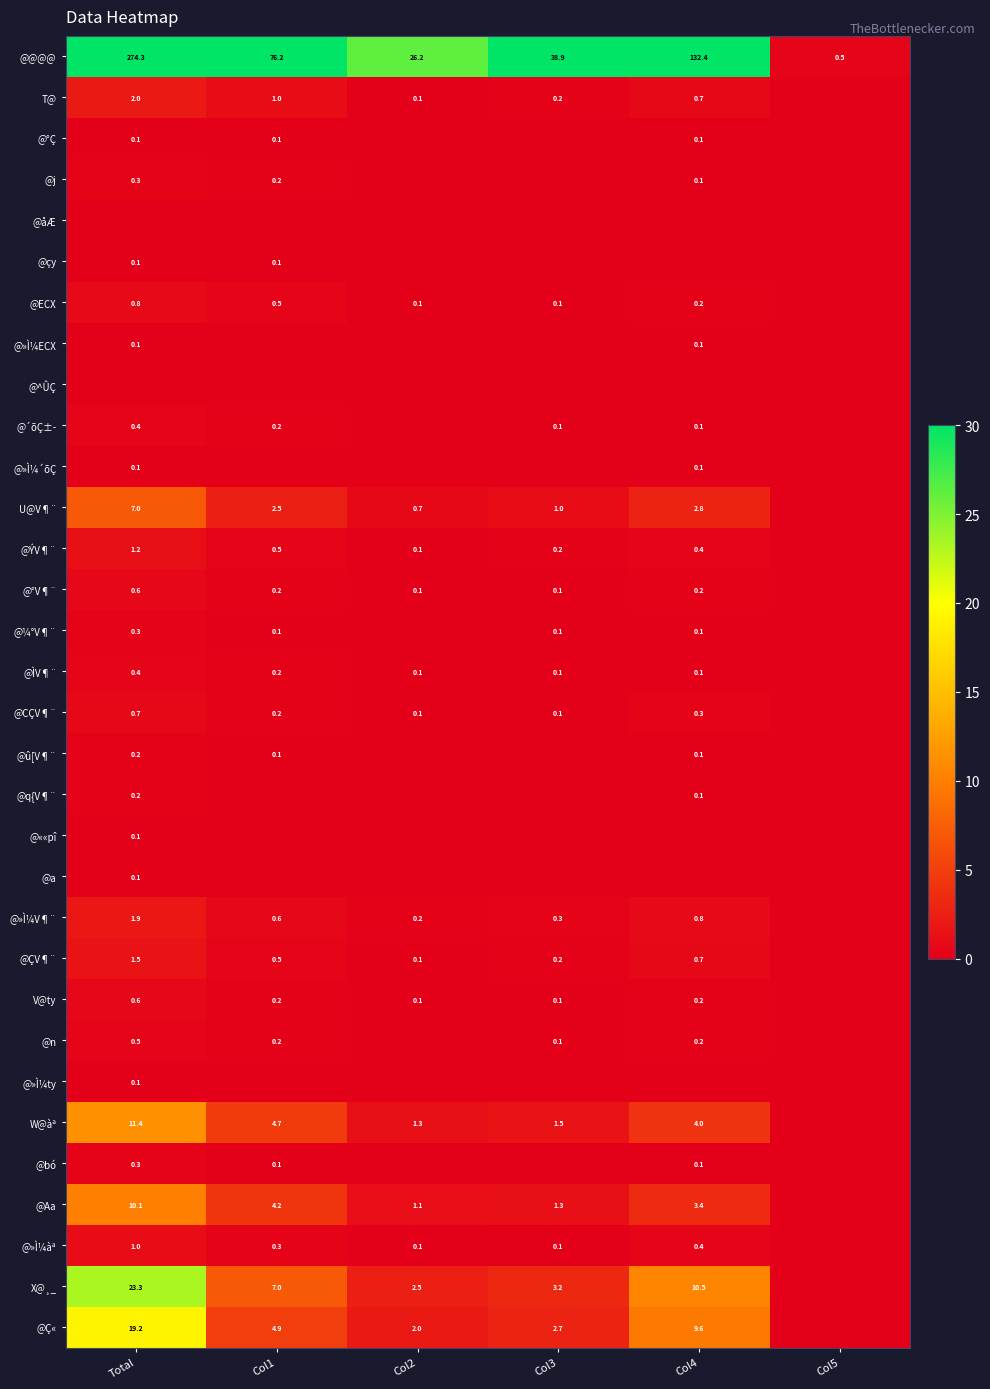

What is the lowest value of the @@@@ series?

0.5